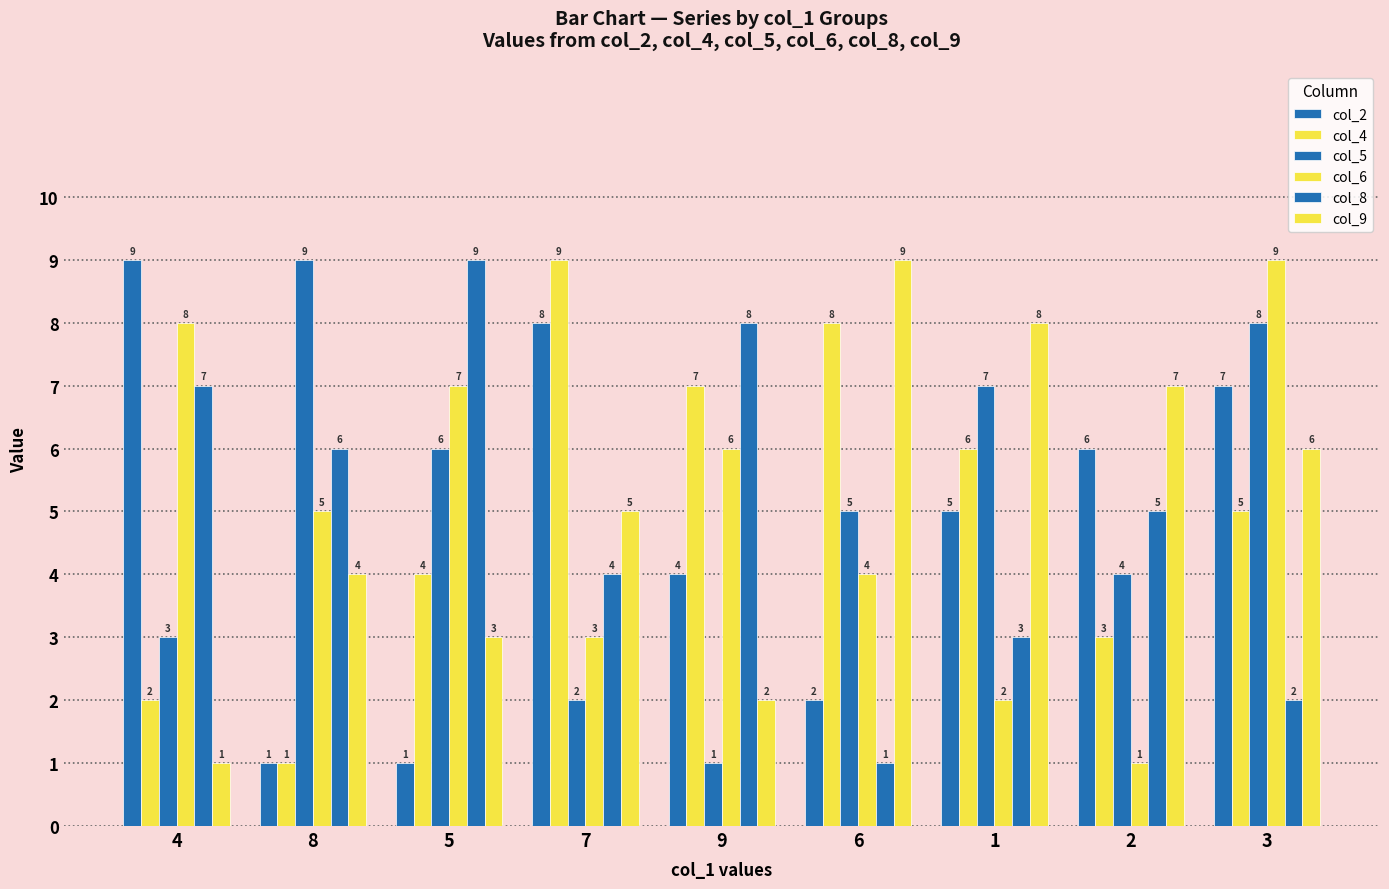

Between 1 and 3, which series saw the biggest shift?

col_6